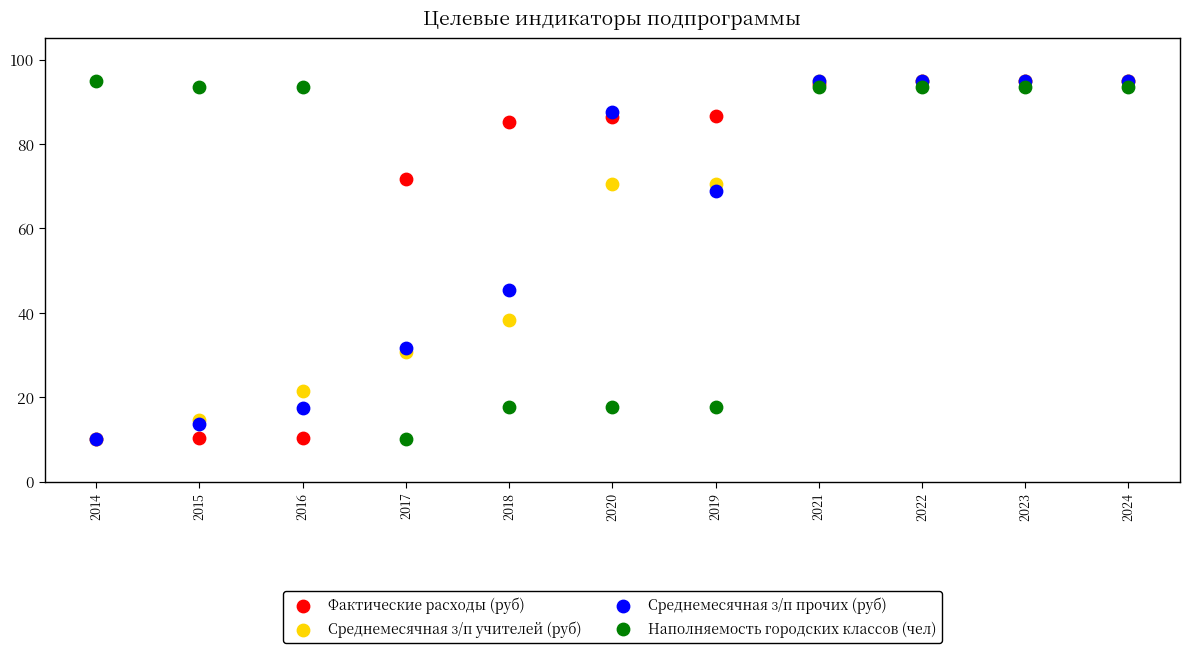

In the Среднемесячная з/п учителей (руб) series, what Y value is closest to 52?

38.2